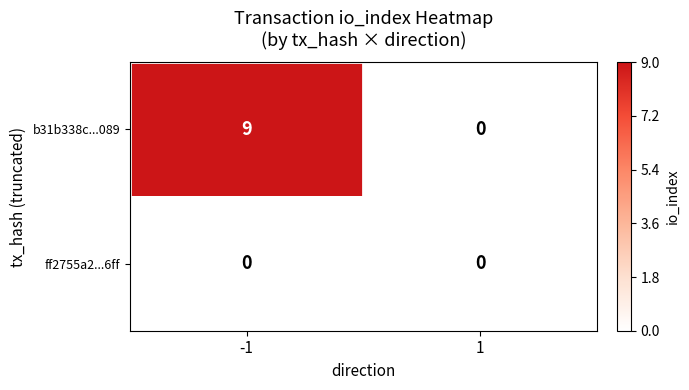

Rank the series by their average value, from lowest to highest.

ff2755a2...6ff, b31b338c...089